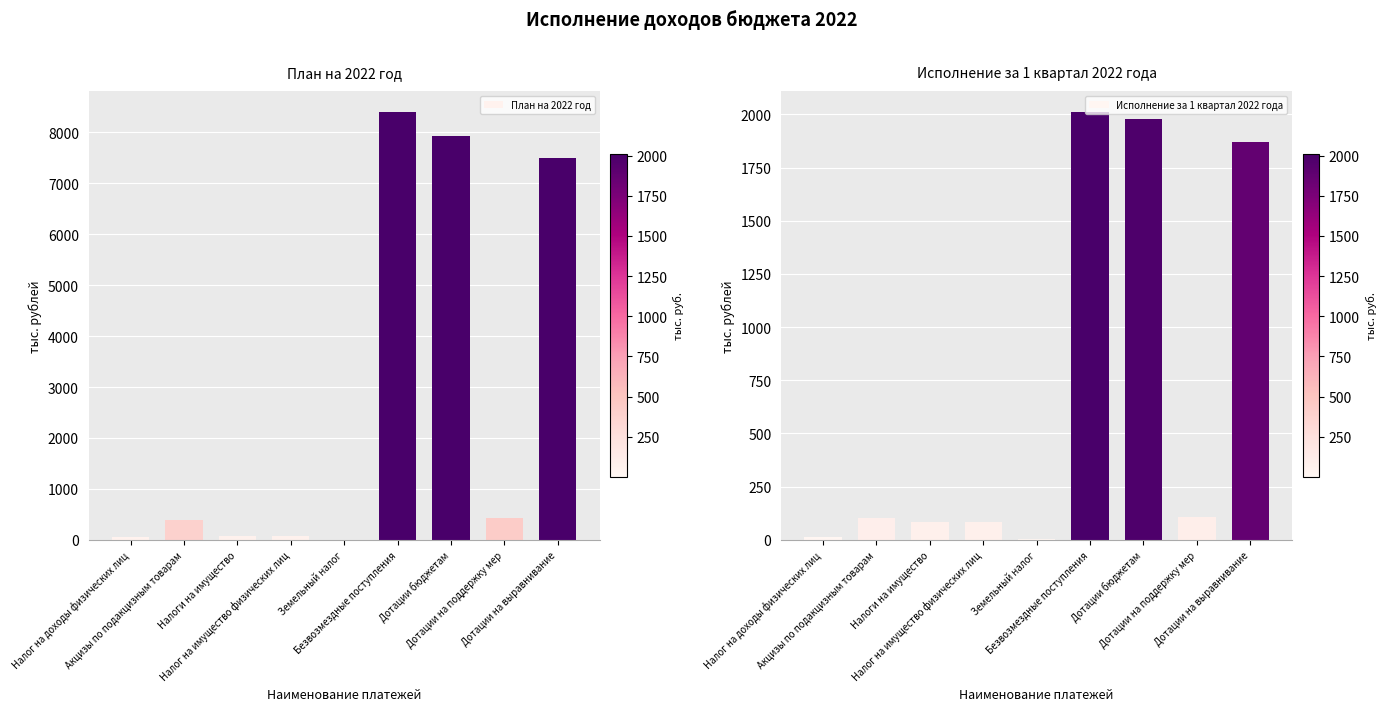

Is the value of План на 2022 год at Налог на имущество физических лиц greater than the value of Исполнение за 1 квартал 2022 года at Дотации бюджетам?

No